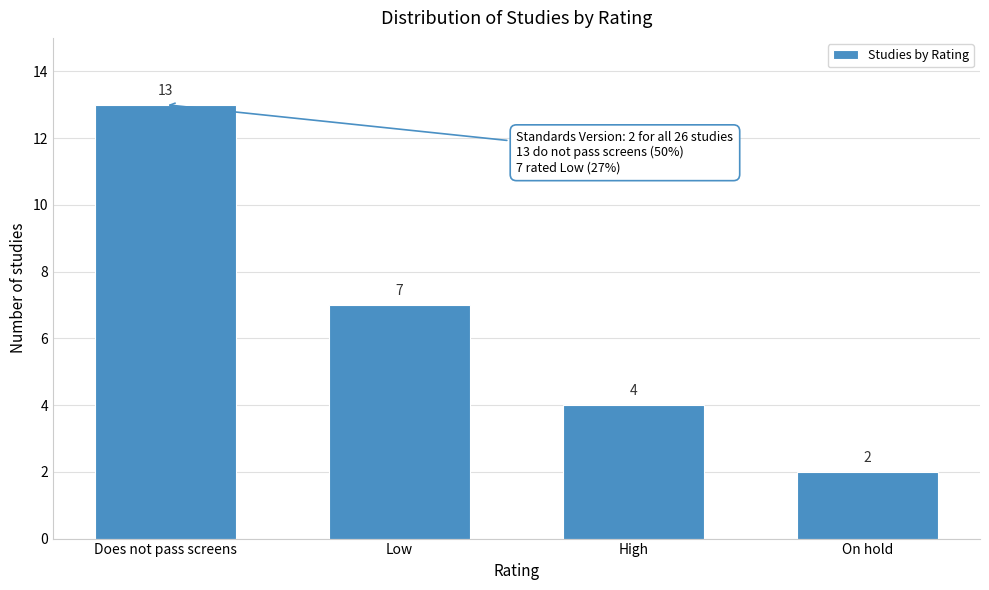

Reading left to right, extract all data points from this chart.

Does not pass screens=13	Low=7	High=4	On hold=2